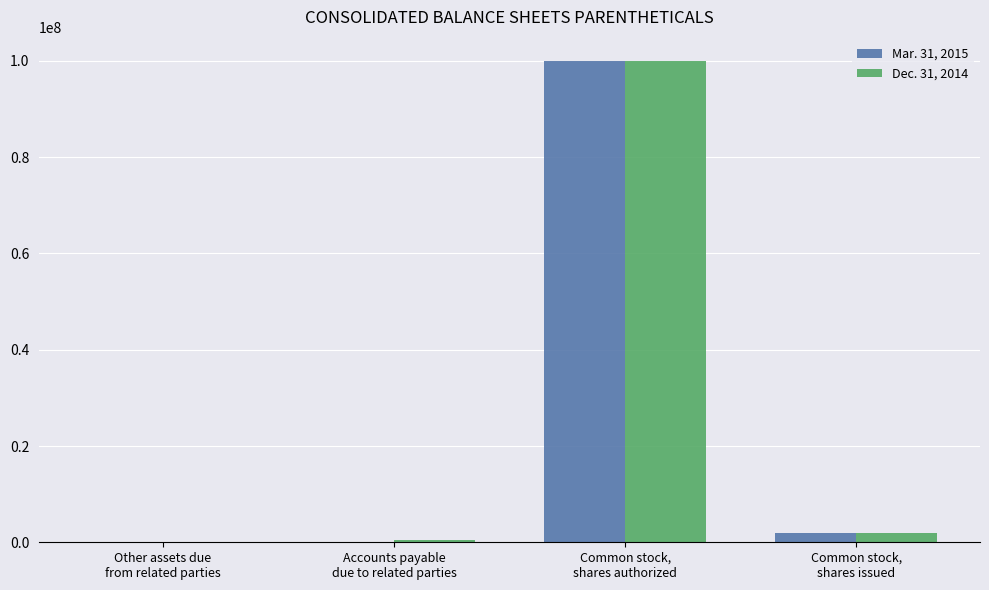

True or false: Dec. 31, 2014 has a value of 494000 at Accounts payable
due to related parties.

True